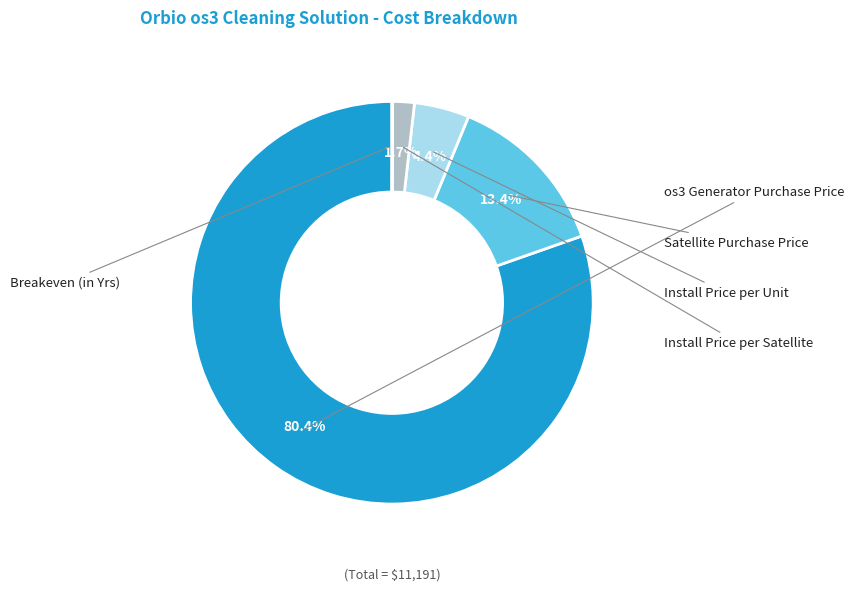

Is there a majority slice in this chart?

Yes